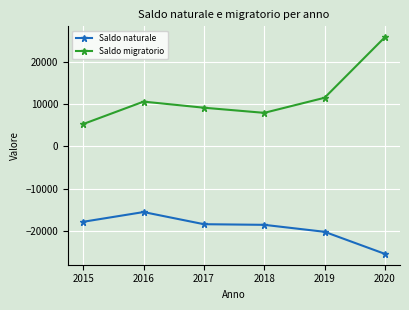

What is the value of the Saldo migratorio point at the 5th from the left?

11438